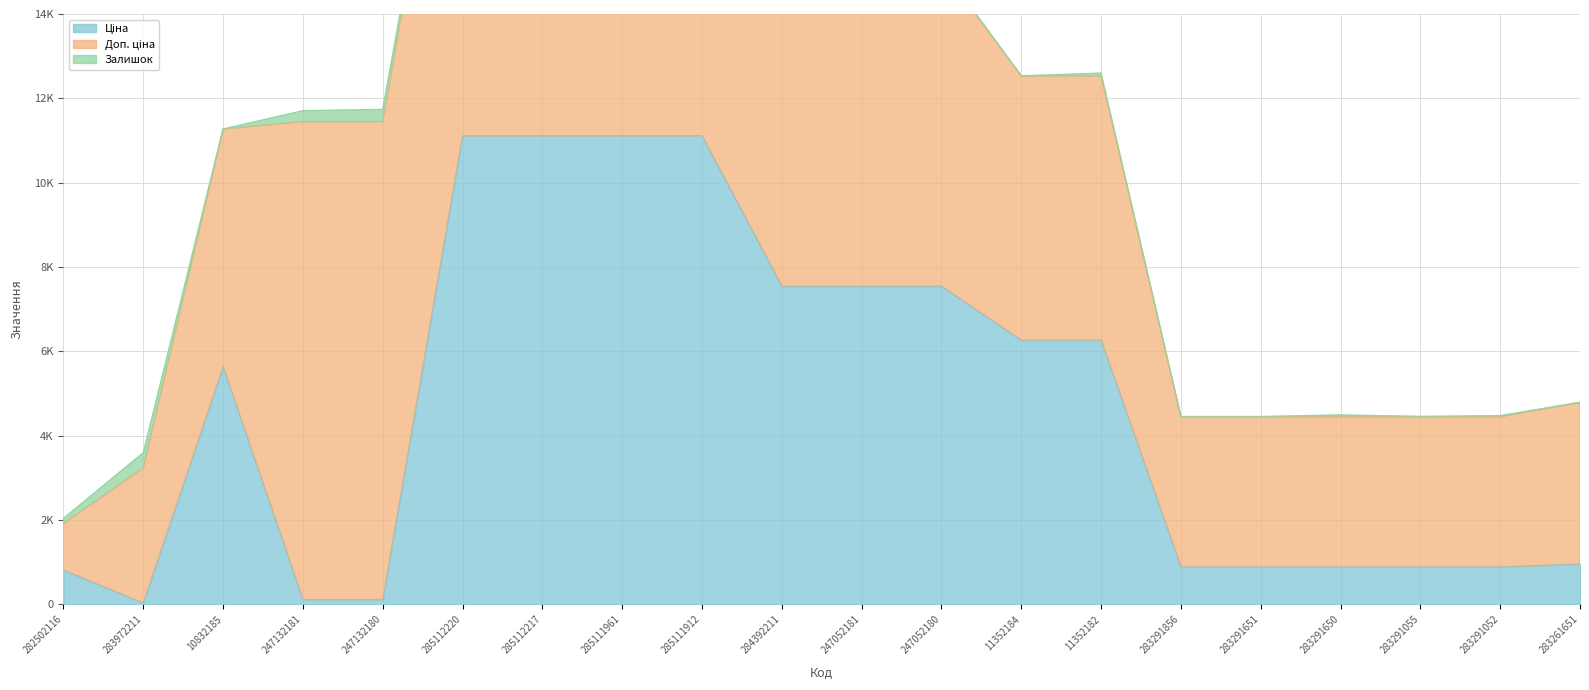

Where does the Залишок series first go above 20?

282502116